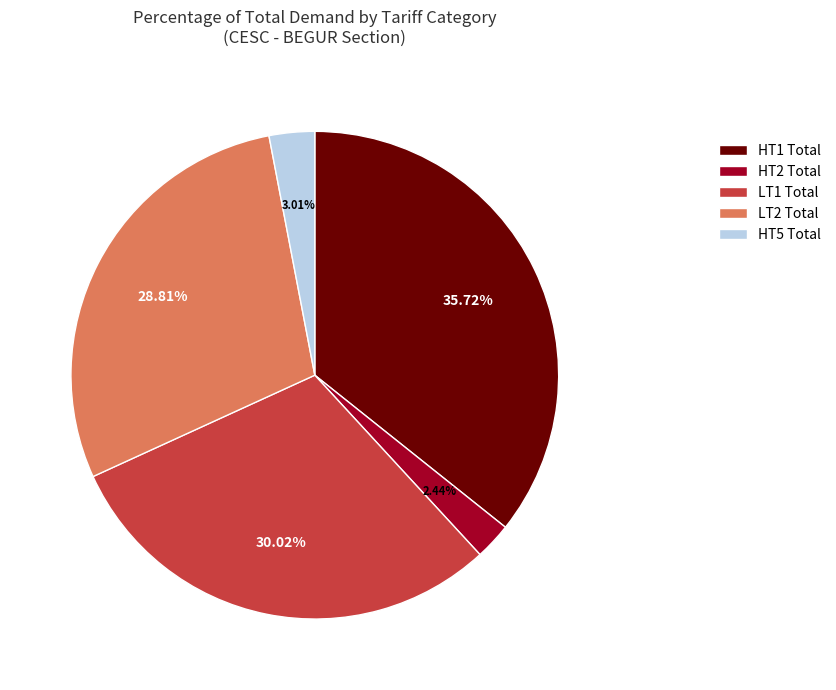

Rank the categories by value from lowest to highest.

HT2 Total, HT5 Total, LT2 Total, LT1 Total, HT1 Total